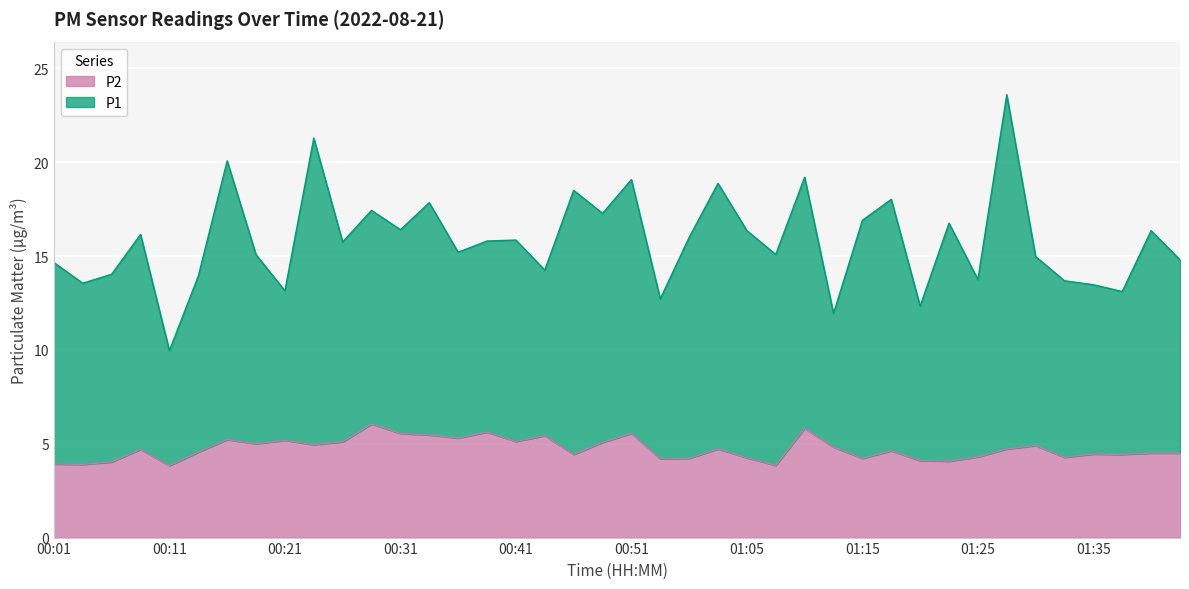

List the labels in order of value, smallest first.

00:11, 01:07, 00:04, 00:01, 00:06, 01:23, 01:20, 00:54, 01:00, 01:15, 01:05, 01:33, 01:25, 00:46, 01:37, 01:35, 01:40, 01:42, 00:14, 01:17, 00:09, 01:02, 01:28, 01:12, 01:30, 00:24, 00:19, 00:49, 00:26, 00:41, 00:21, 00:16, 00:36, 00:44, 00:34, 00:31, 00:51, 00:38, 01:10, 00:29